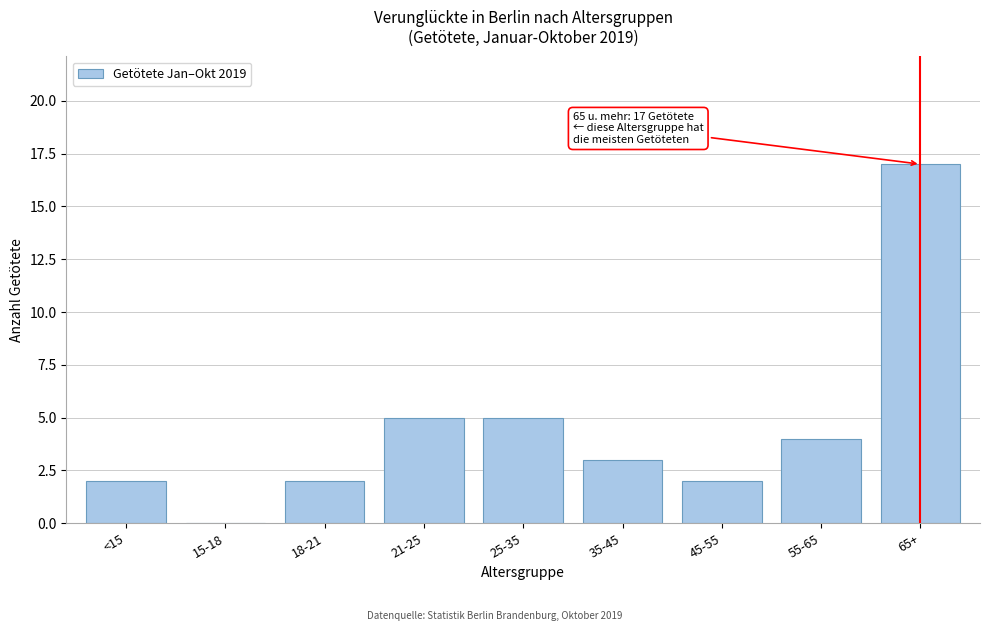

Reading right to left, transcribe all the data shown in this chart.

65+=17	55-65=4	45-55=2	35-45=3	25-35=5	21-25=5	18-21=2	15-18=0	<15=2